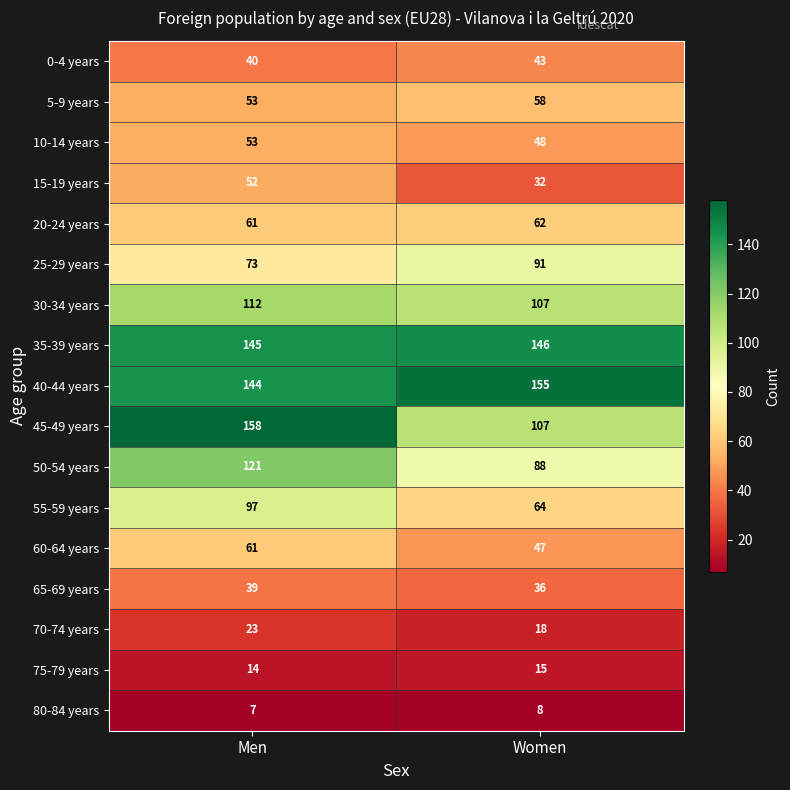

What is the difference between the highest and lowest values at Women?

147